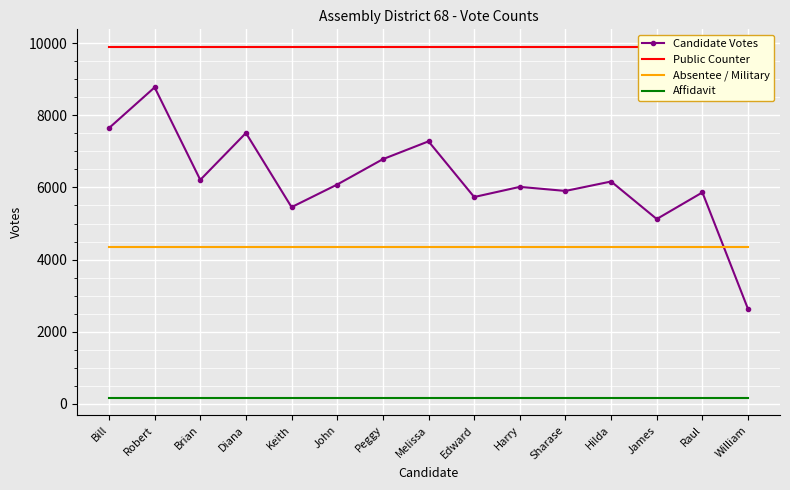

Reading right to left, extract all data points from this chart.

Candidate Votes: William=2624	Raul=5863	James=5124	Hilda=6166	Sharase=5904	Harry=6017	Edward=5735	Melissa=7281	Peggy=6786	John=6082	Keith=5454	Diana=7513	Brian=6211	Robert=8780	Bill=7649
Public Counter: William=9904	Raul=9904	James=9904	Hilda=9904	Sharase=9904	Harry=9904	Edward=9904	Melissa=9904	Peggy=9904	John=9904	Keith=9904	Diana=9904	Brian=9904	Robert=9904	Bill=9904
Absentee / Military: William=4345	Raul=4345	James=4345	Hilda=4345	Sharase=4345	Harry=4345	Edward=4345	Melissa=4345	Peggy=4345	John=4345	Keith=4345	Diana=4345	Brian=4345	Robert=4345	Bill=4345
Affidavit: William=164	Raul=164	James=164	Hilda=164	Sharase=164	Harry=164	Edward=164	Melissa=164	Peggy=164	John=164	Keith=164	Diana=164	Brian=164	Robert=164	Bill=164